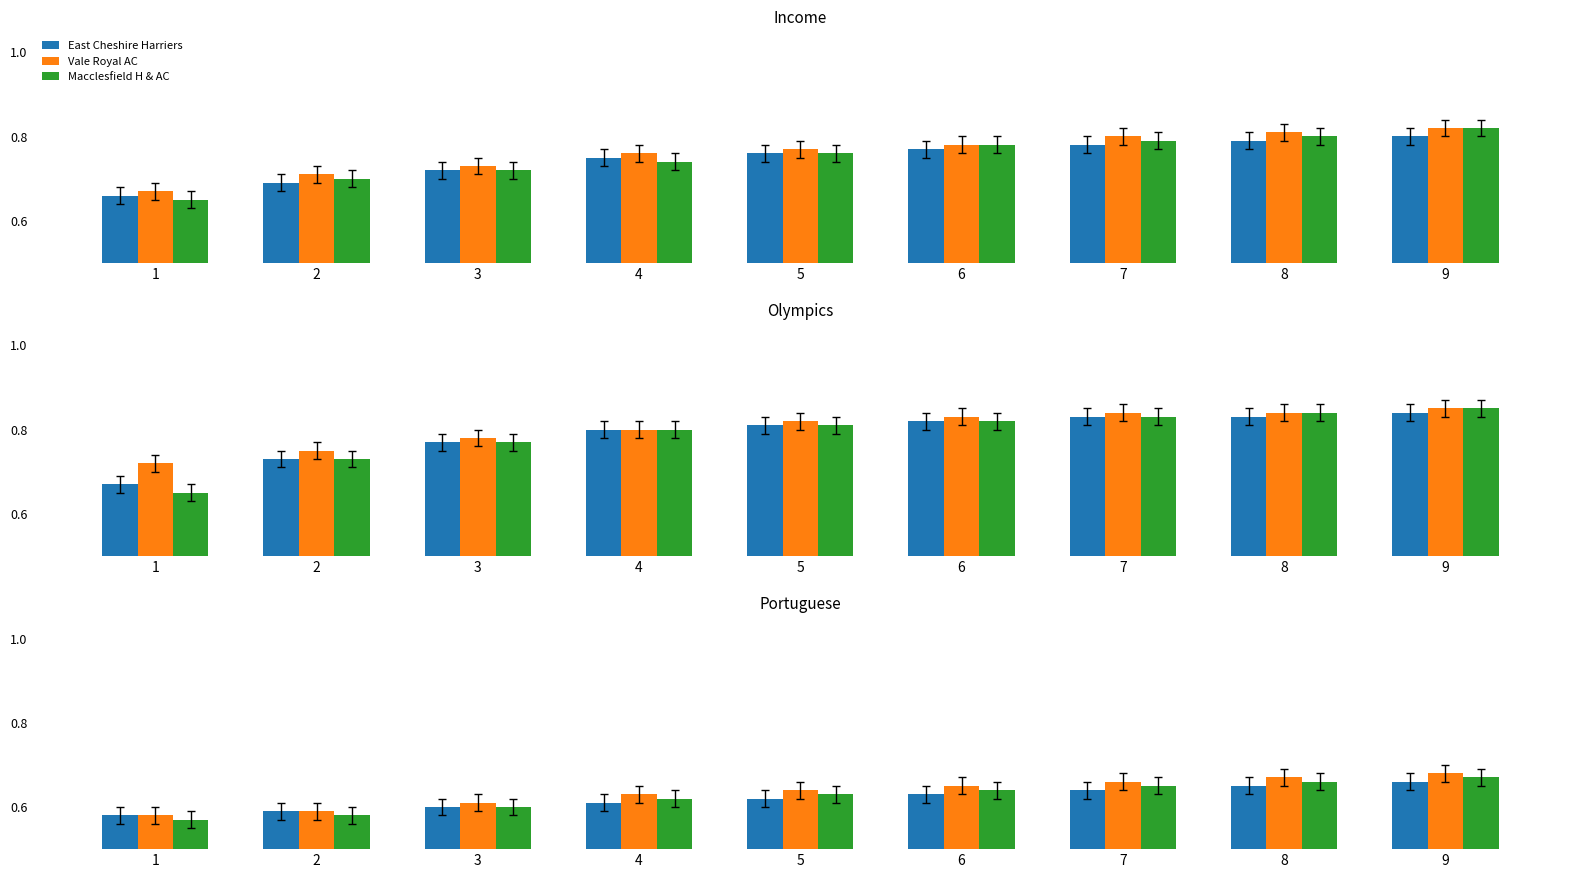

Which label corresponds to the largest value in the chart?

9